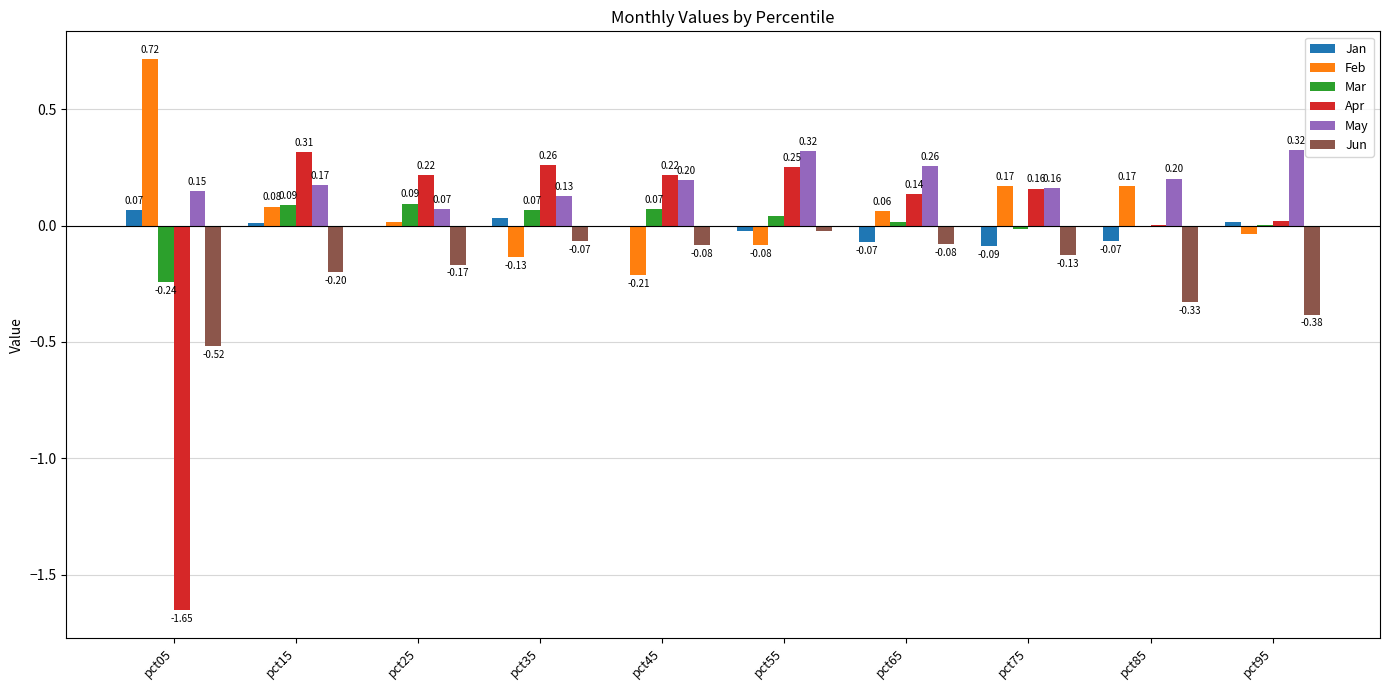

What is the sum of the Jun values at pct65 and pct75?

-0.2